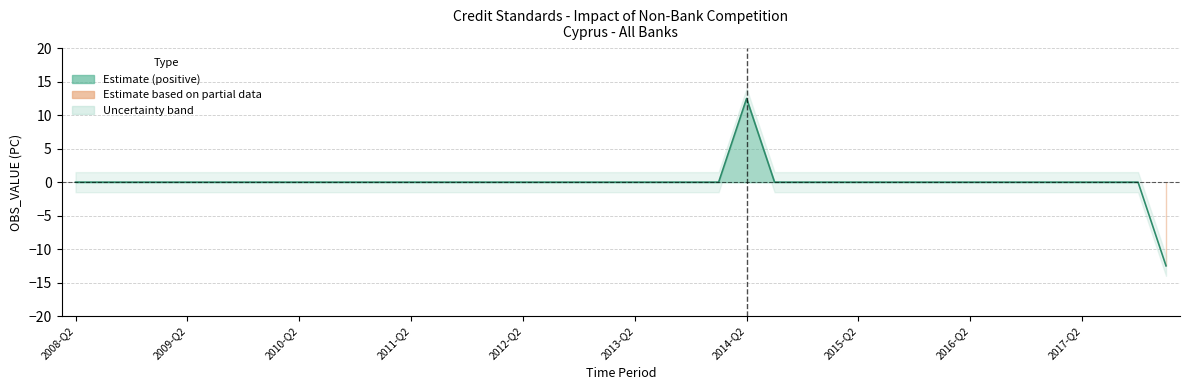

What is the value of the 25th point from the left?

12.5